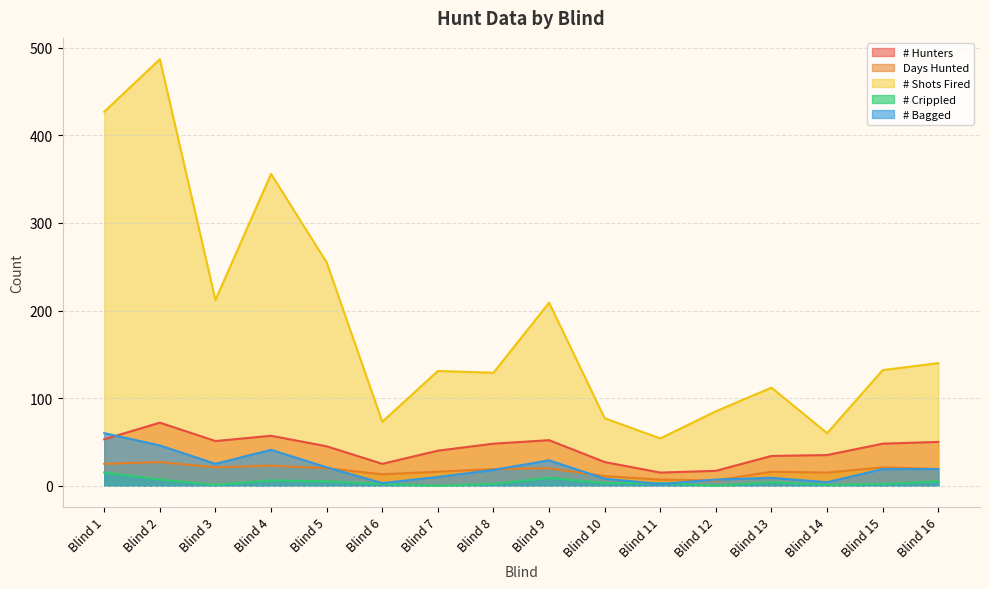

True or false: # Crippled and Days Hunted intersect in this chart.

False